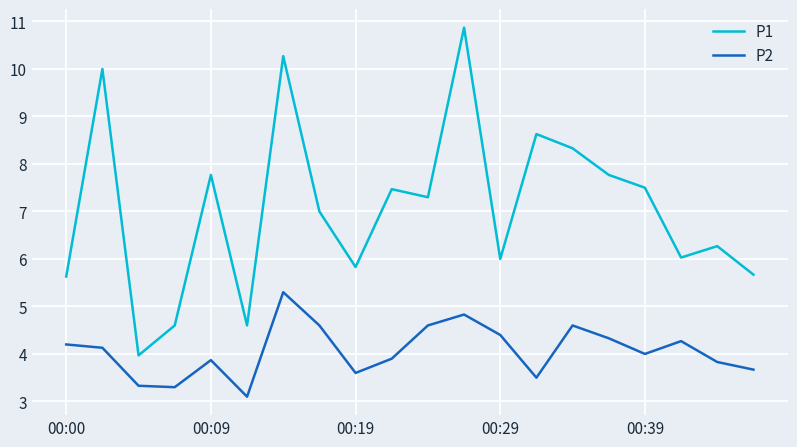

Reading left to right, what are all the values shown in this chart?

P1: 5.6	10.0	4.0	4.6	7.8	4.6	10.3	7.0	5.8	7.5	7.3	10.9	6.0	8.6	8.3	7.8	7.5	6.0	6.3	5.7
P2: 4.2	4.1	3.3	3.3	3.9	3.1	5.3	4.6	3.6	3.9	4.6	4.8	4.4	3.5	4.6	4.3	4.0	4.3	3.8	3.7